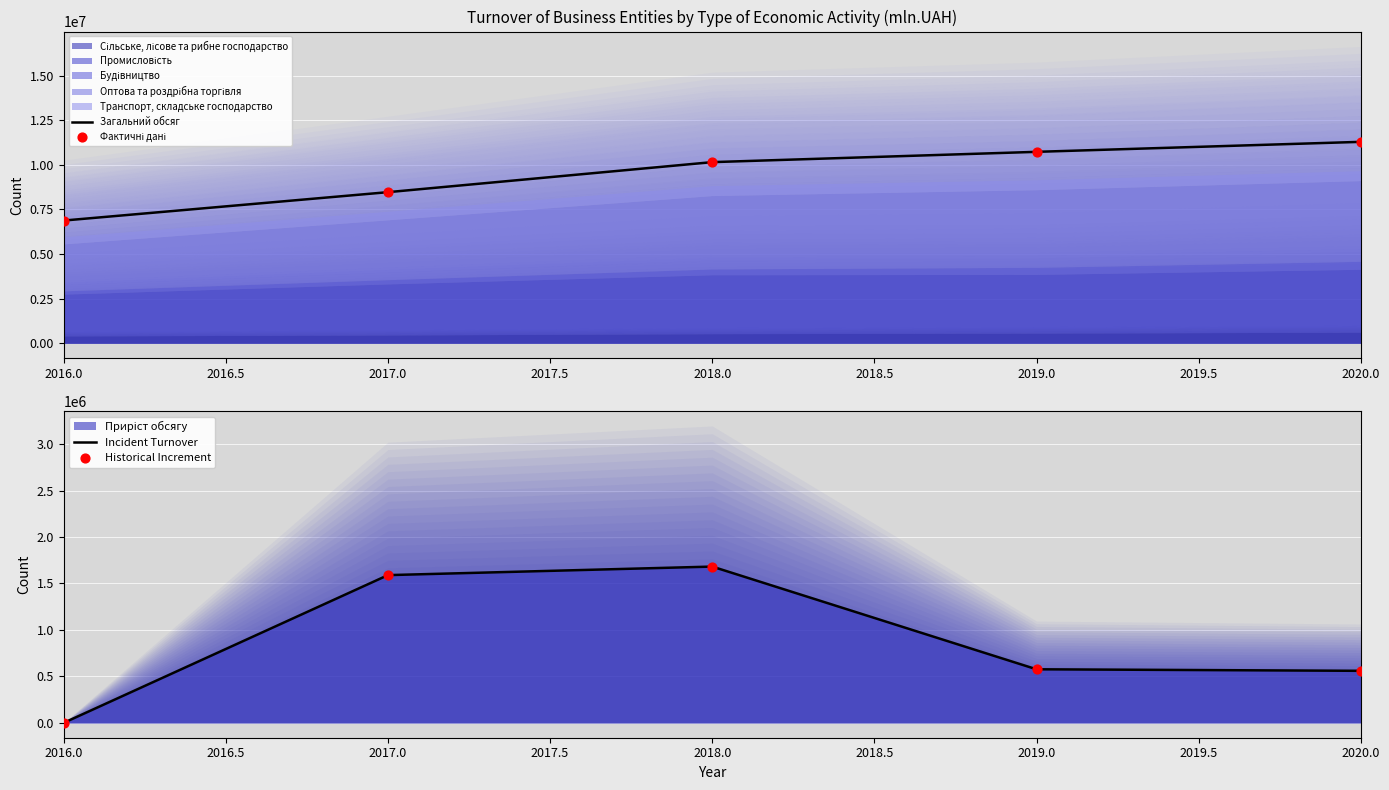

Which series contains the highest Y value?

Загальний обсяг